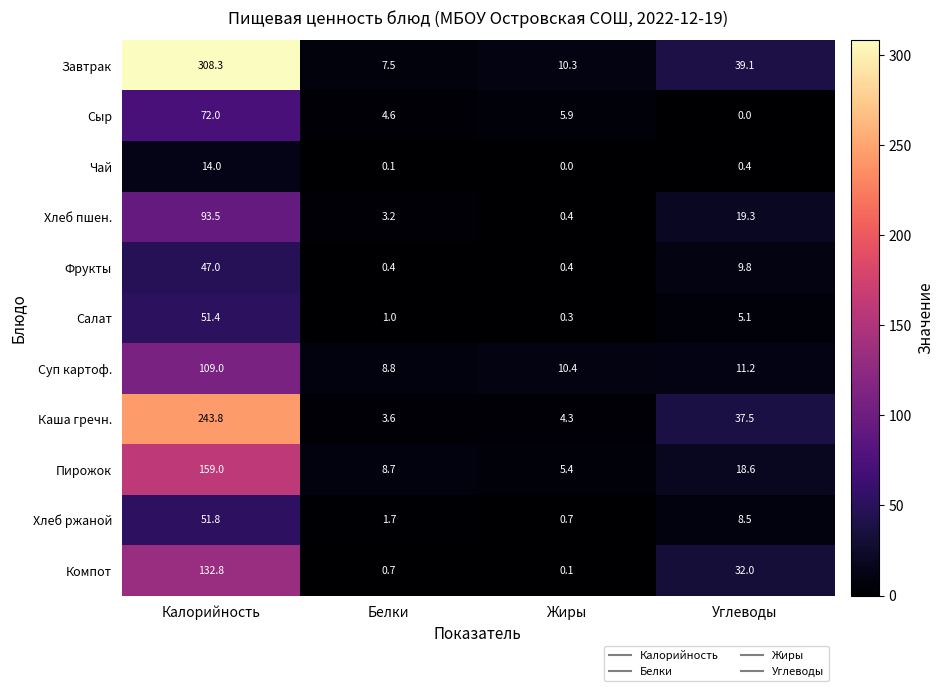

True or false: Суп картоф. has a value of 10.4 at Жиры.

True